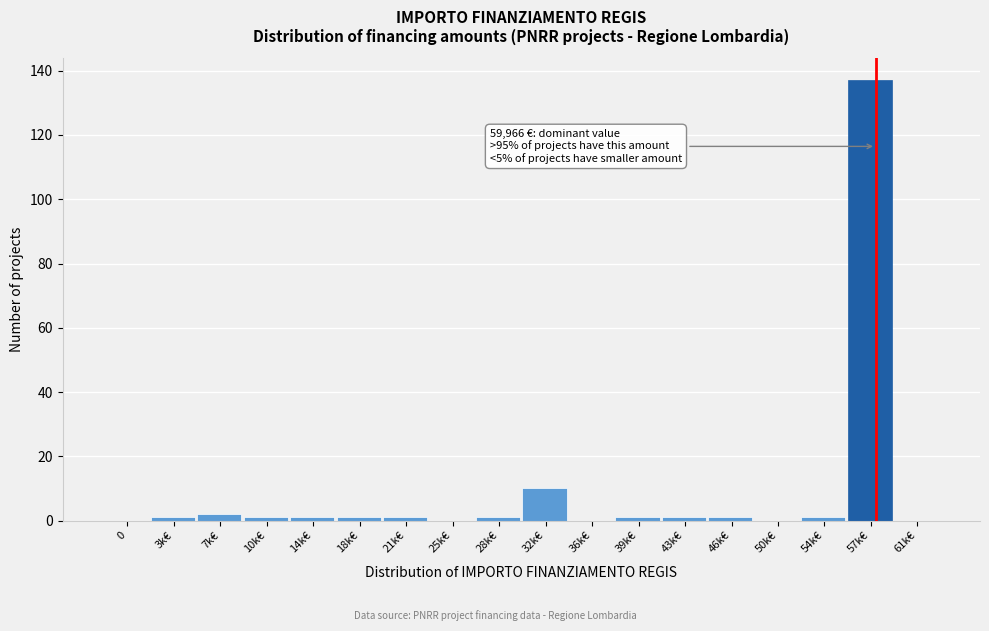

Reading right to left, extract all data points from this chart.

61k€=0	57k€=137	54k€=1	50k€=0	46k€=1	43k€=1	39k€=1	36k€=0	32k€=10	28k€=1	25k€=0	21k€=1	18k€=1	14k€=1	10k€=1	7k€=2	3k€=1	0=0